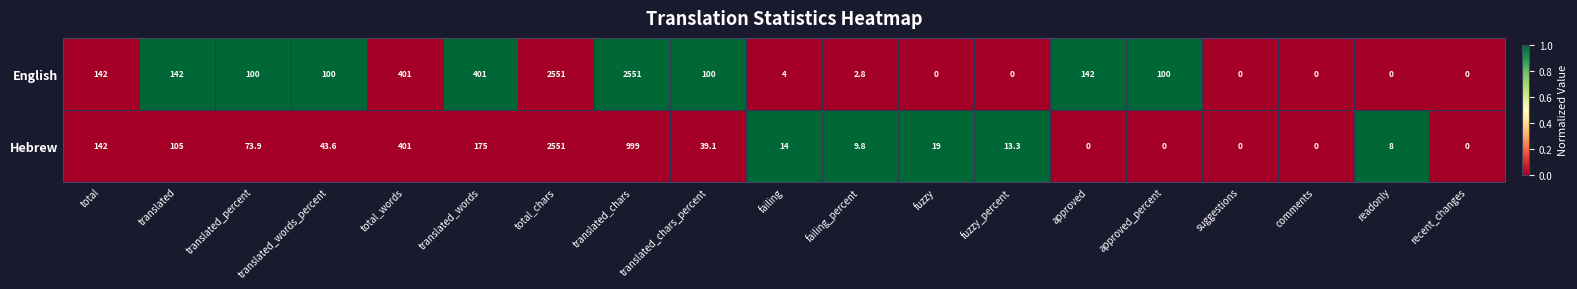

Where does the English series first go above 100?

total